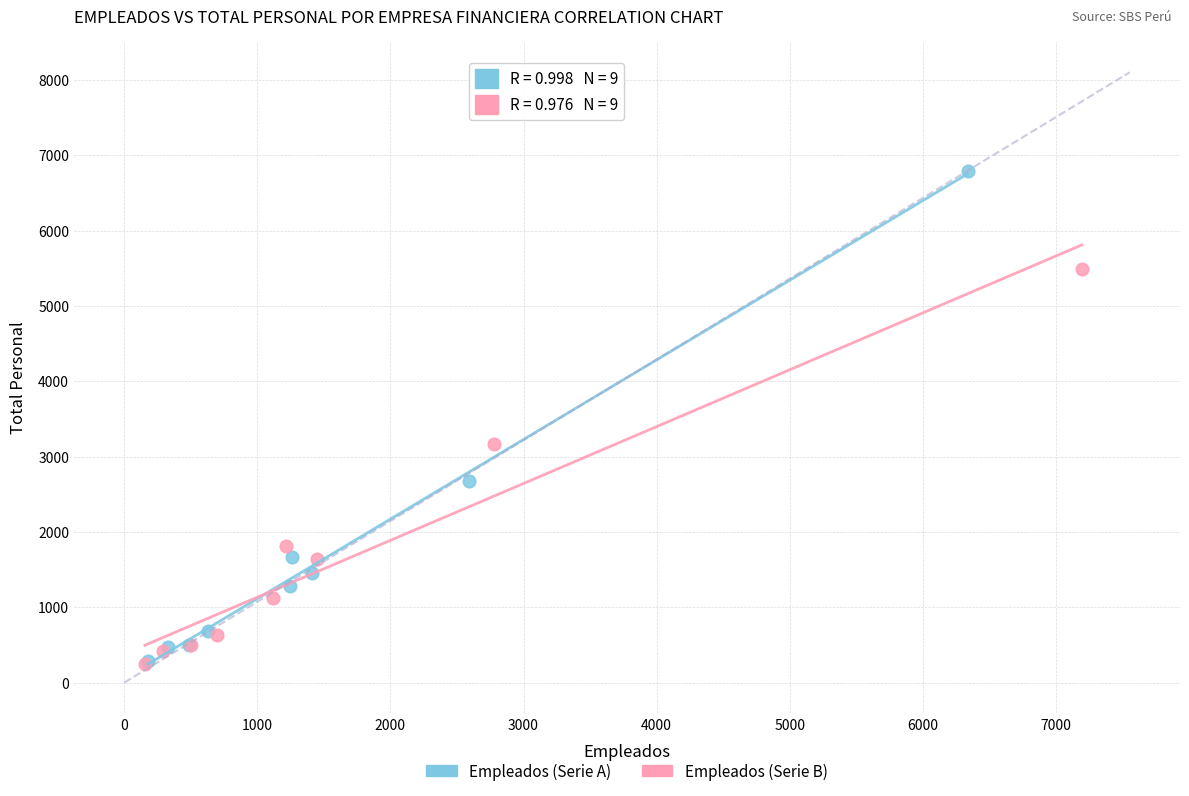

Which series has the widest spread of Y values?

Empleados (Serie A)